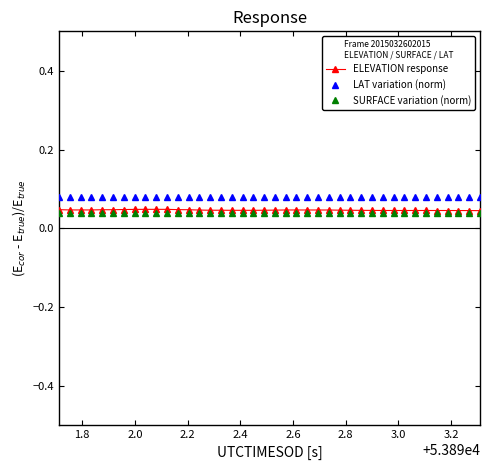

How many lines are shown in the chart?

3